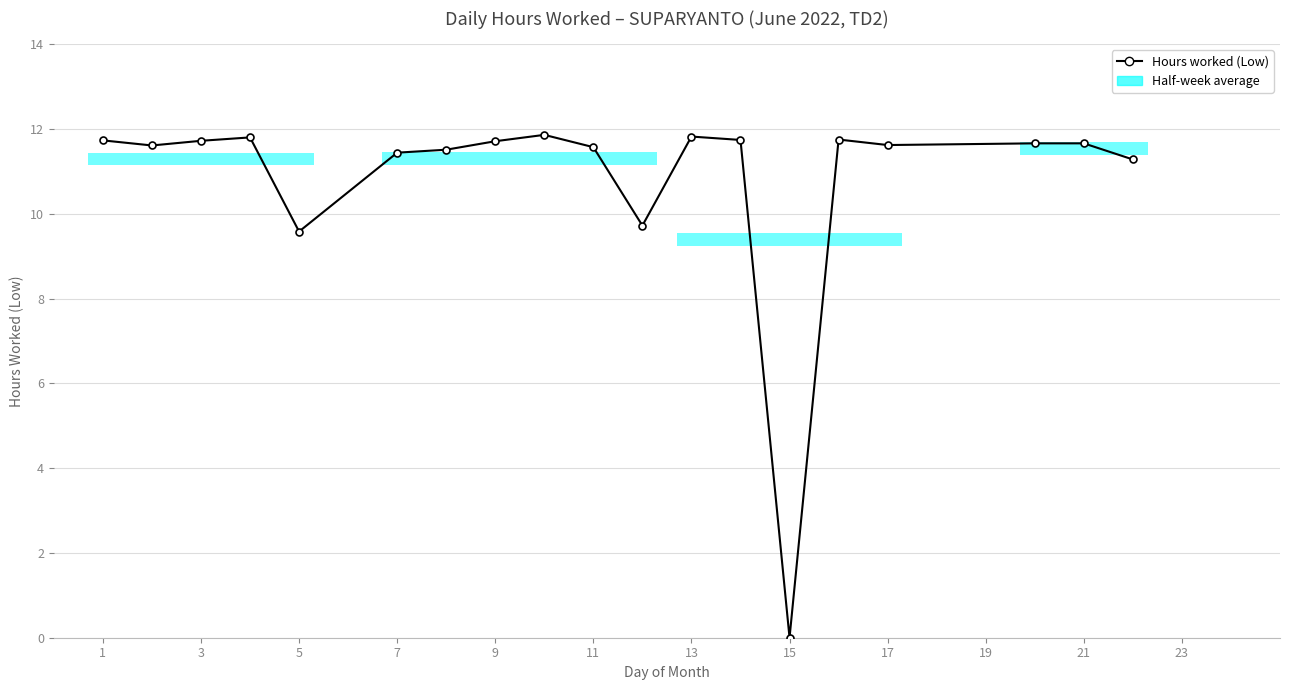

What is the maximum value shown in the chart?

11.9